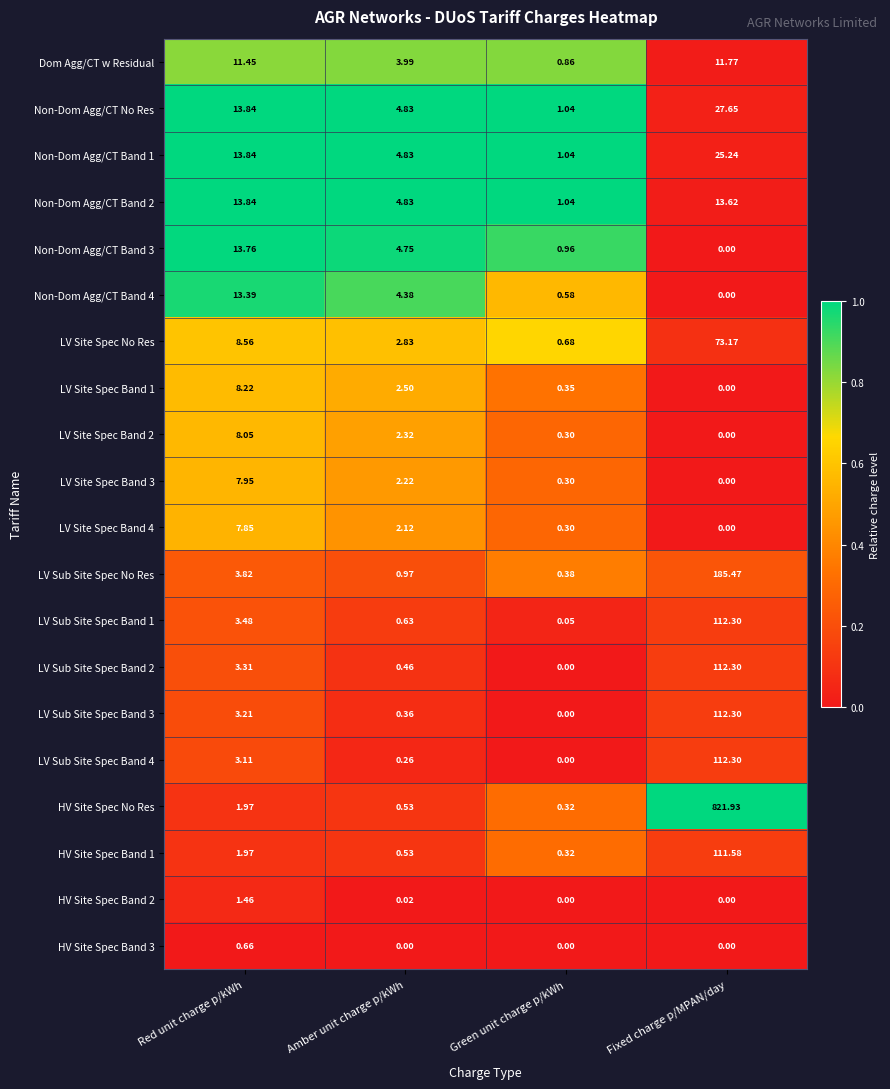

Which series has the largest range (max minus min)?

HV Site Spec No Res